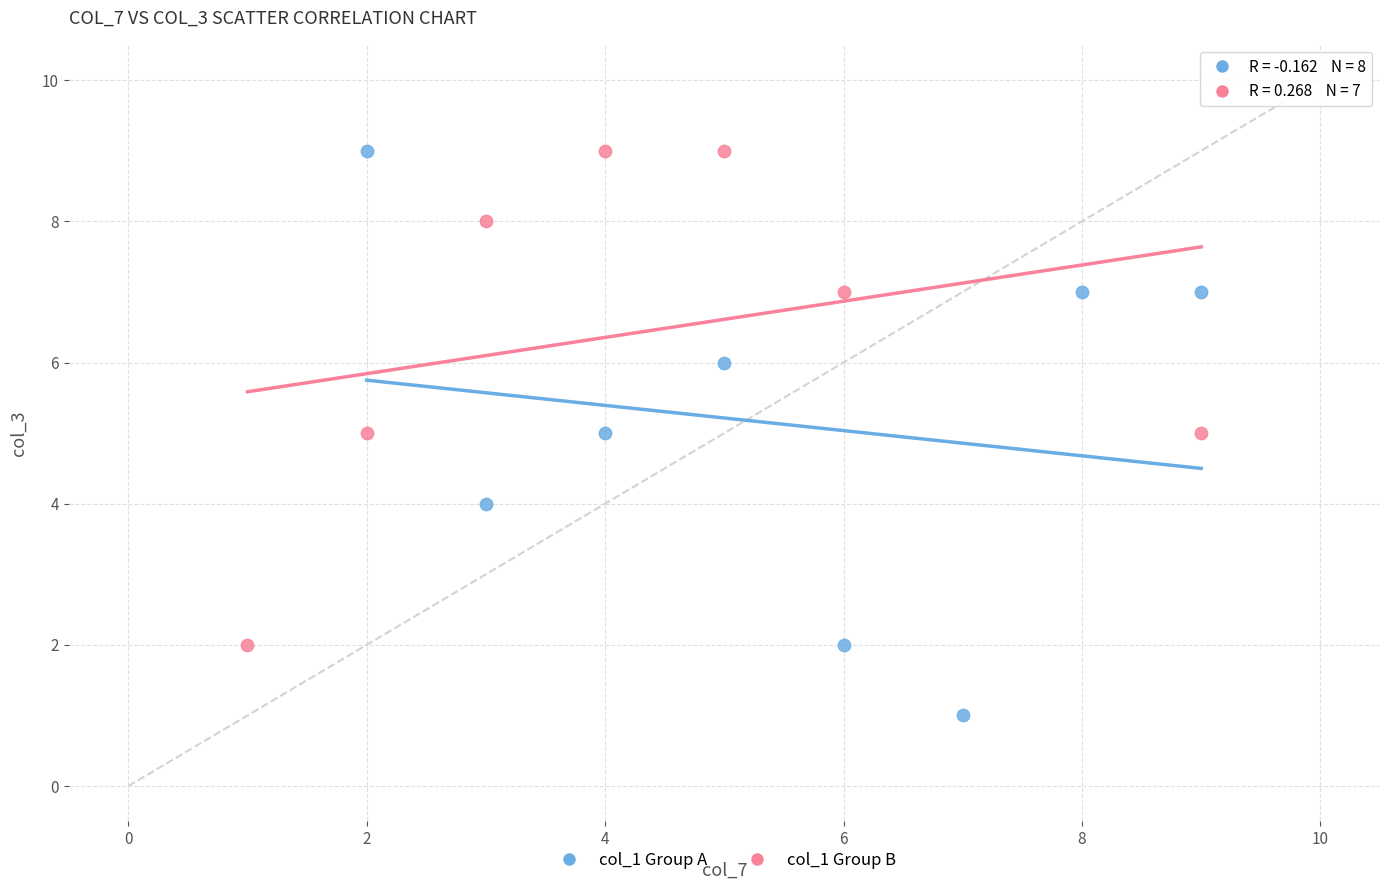

Which series reaches the minimum Y coordinate?

col_1 Group A